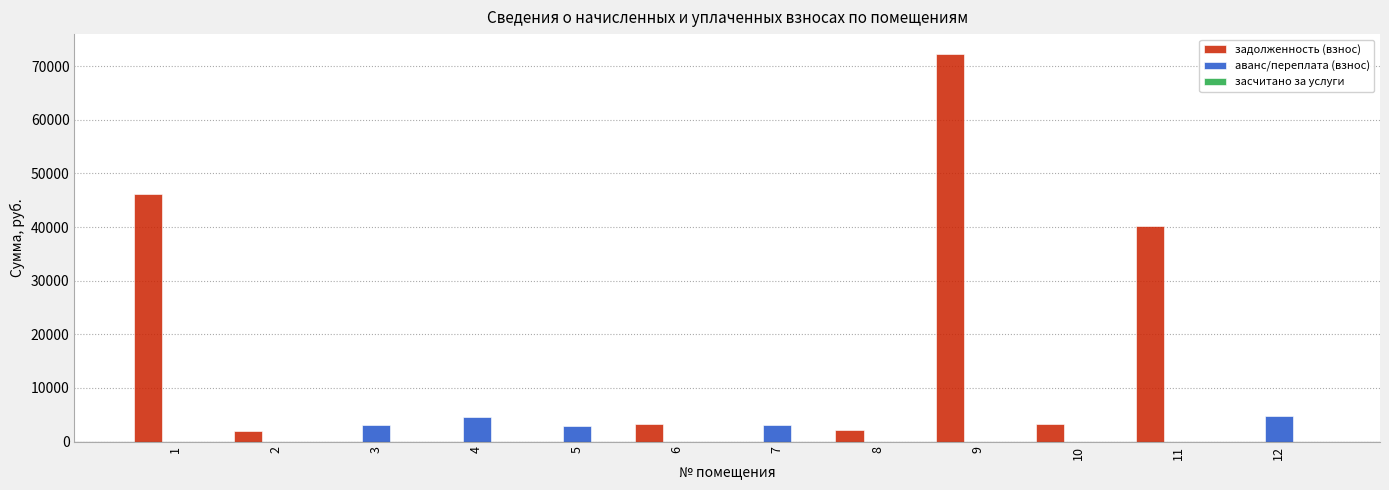

What is the highest value of the аванс/переплата (взнос) series?

4793.2